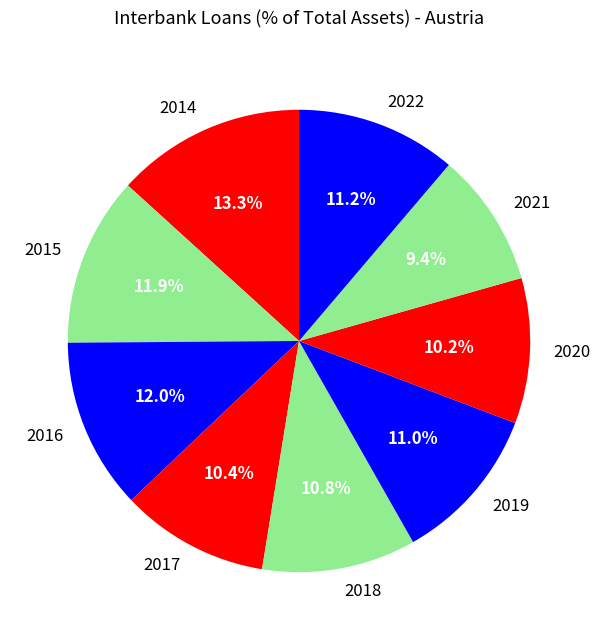

Is 2021 the majority of the pie?

No